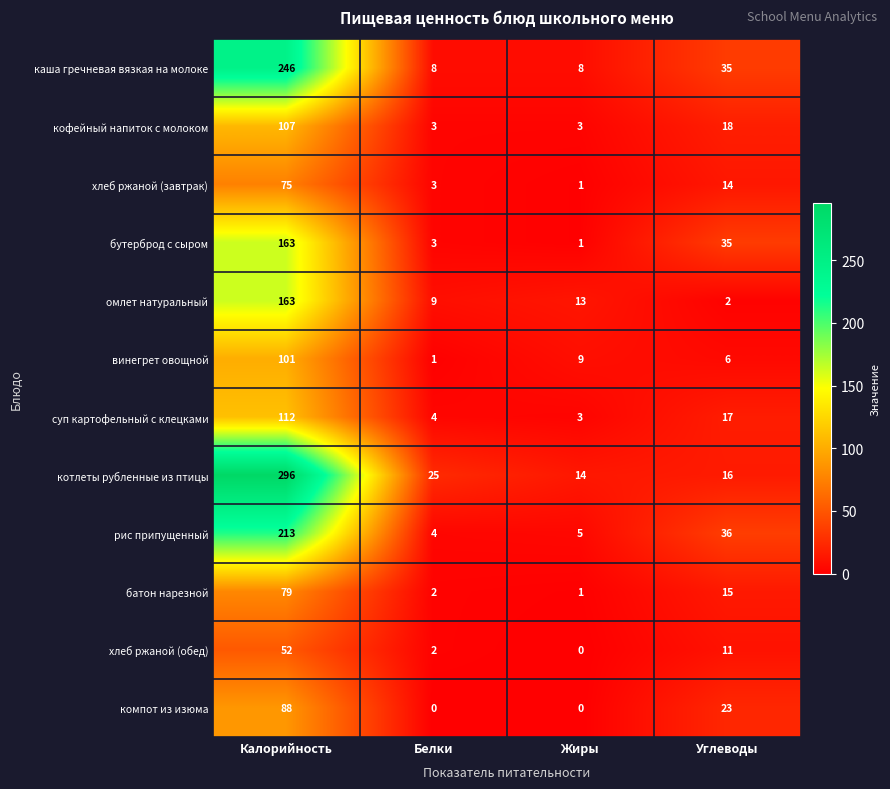

What is the difference between the highest and lowest values at Белки?

25